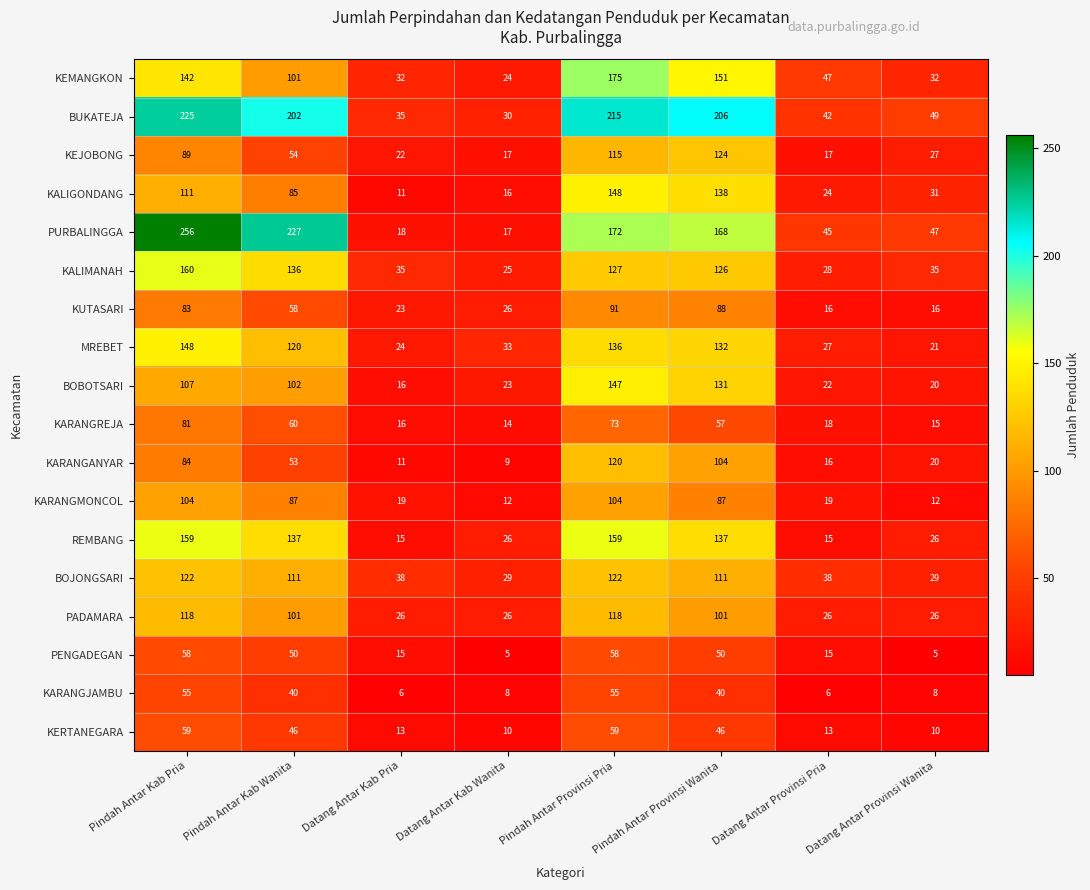

What is the total value across all series at Pindah Antar Kab Pria?

2161